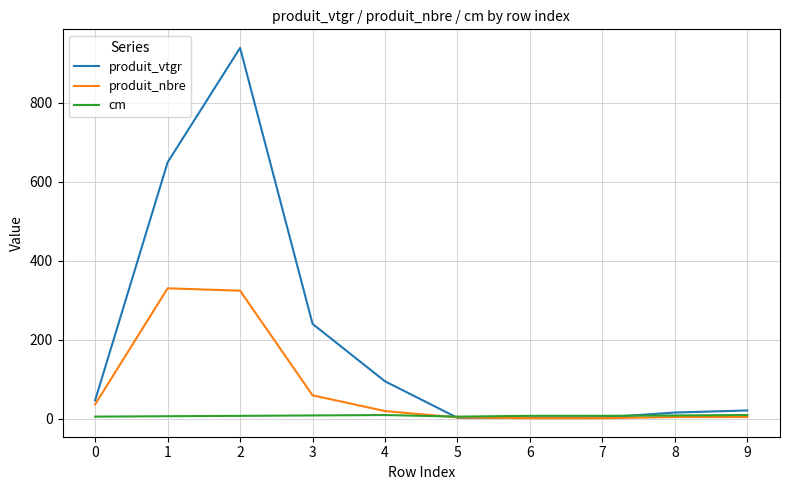

Rank the series by their average value, from highest to lowest.

produit_vtgr, produit_nbre, cm